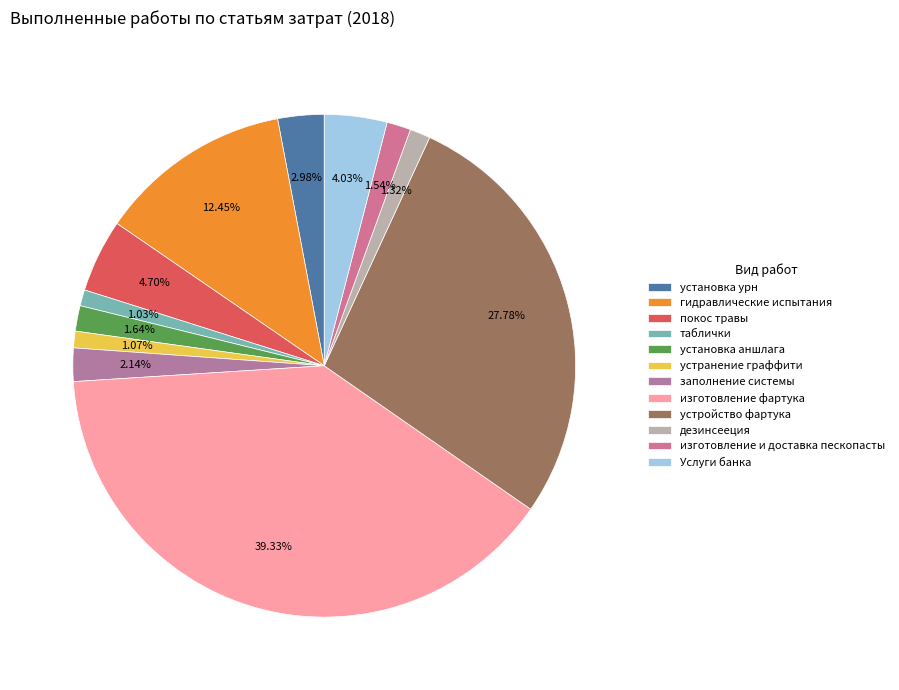

What percentage do устранение граффити and дезинсееция together represent?

2.4%